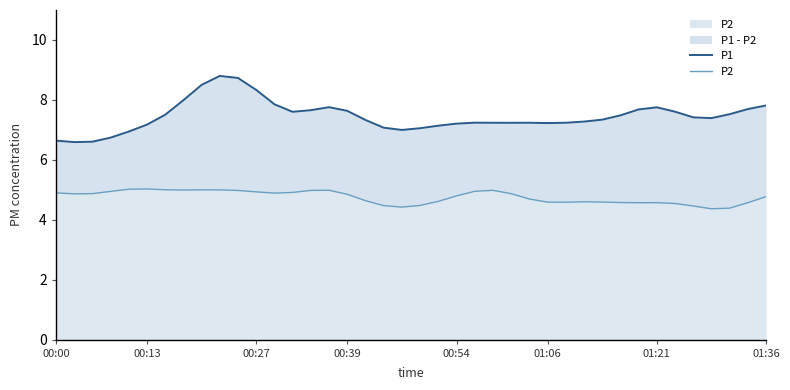

The P2 series shows 5.9 at 37. True or false?

False